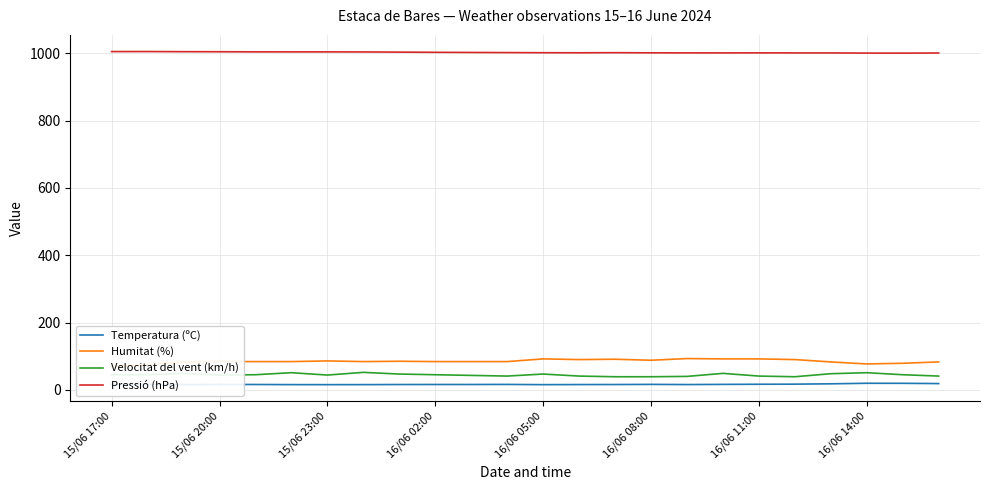

What is the difference between the highest and lowest values at 8?

987.2